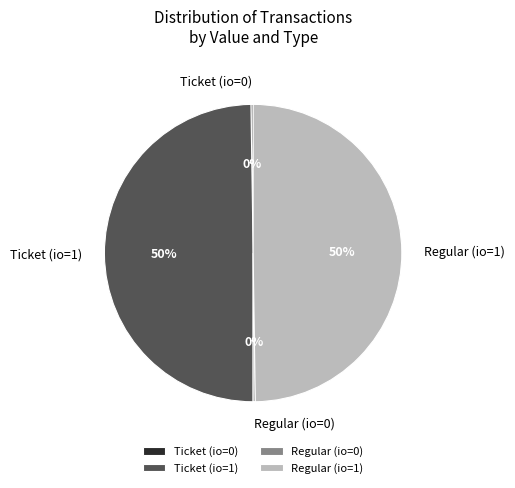

Is it true that Regular (io=1) is 50% of the pie?

True